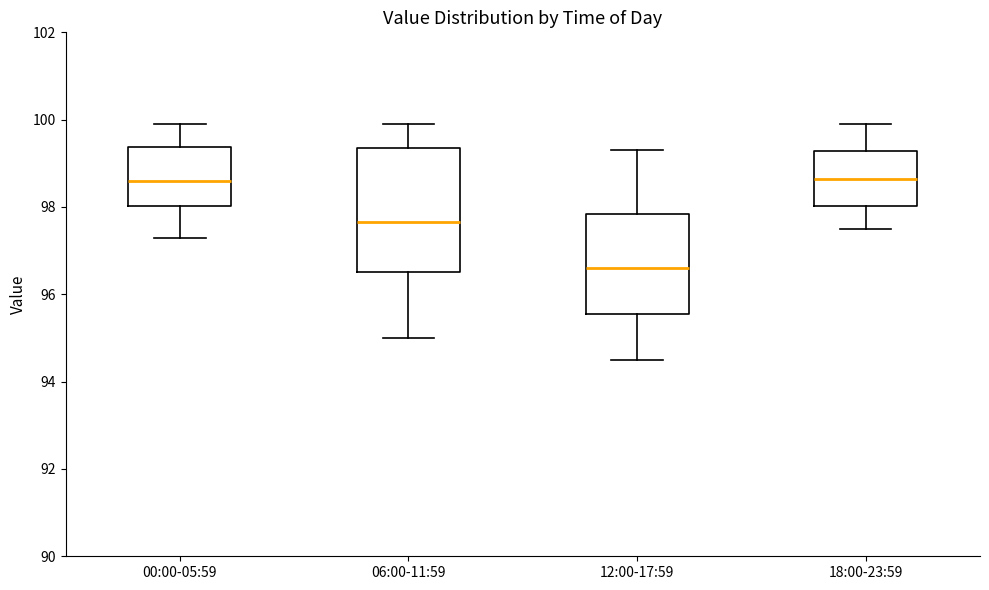

Reading left to right, transcribe this box plot: for each box, give where its median line is, the range the box spans, and where its two whiskers end, as read against the y-axis. The values are not printed on the chart, so give them approximately, as read against the axis.

00:00-05:59: median 98.6, box 98.0 to 99.4, whiskers 97.4 to 100.0
06:00-11:59: median 97.6, box 96.6 to 99.4, whiskers 95.0 to 100.0
12:00-17:59: median 96.6, box 95.6 to 97.8, whiskers 94.6 to 99.4
18:00-23:59: median 98.6, box 98.0 to 99.2, whiskers 97.6 to 100.0